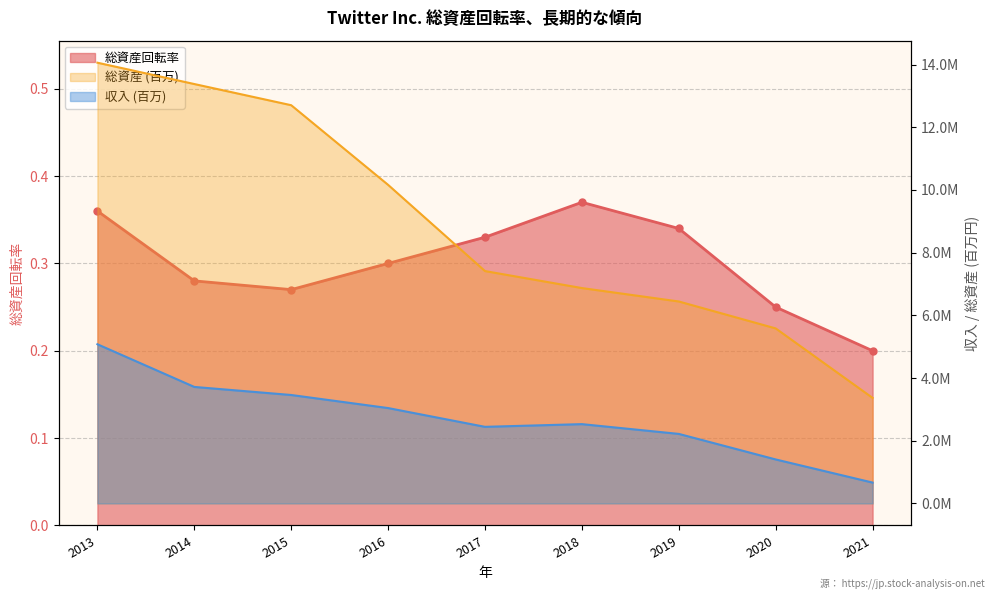

How many data points in 収入 (百万) are less than 2529619?

4